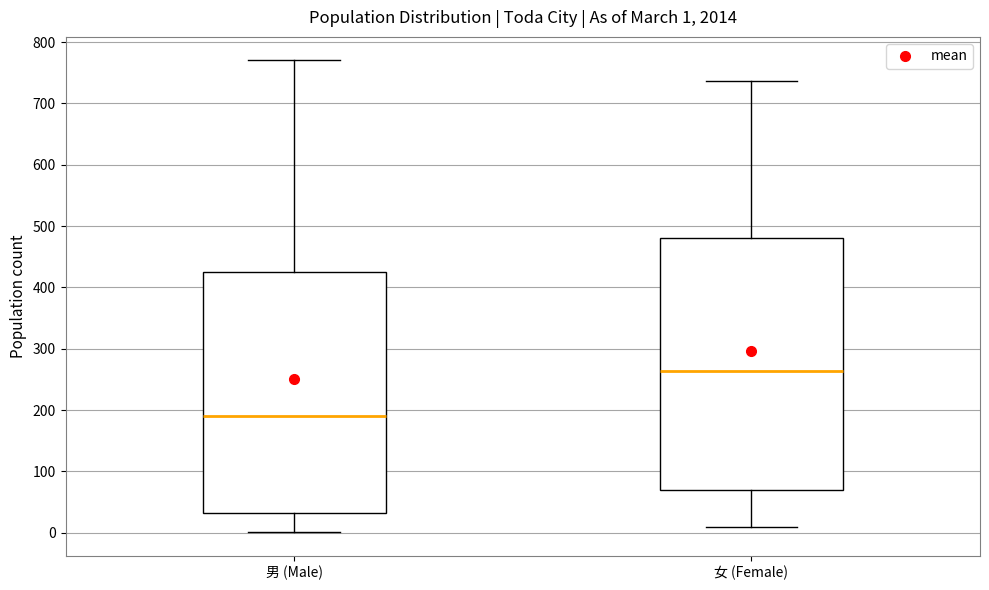

Which box's median line is the lowest?

男 (Male)